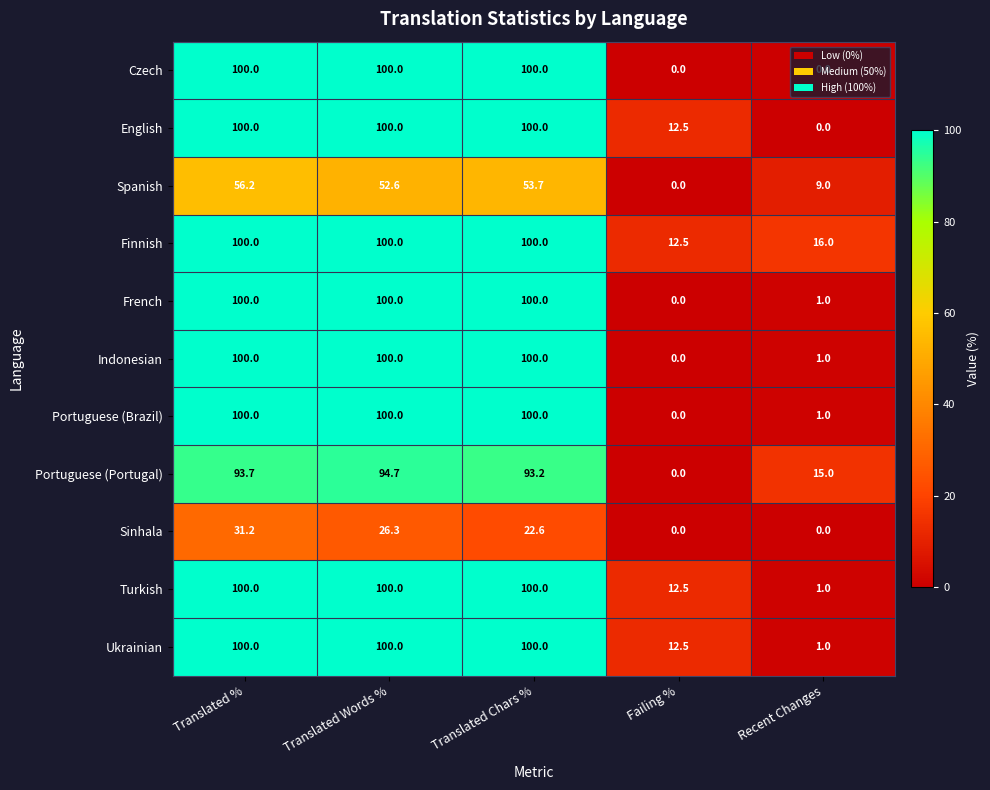

What is the sum of the French values at Translated Words % and Failing %?

100.0